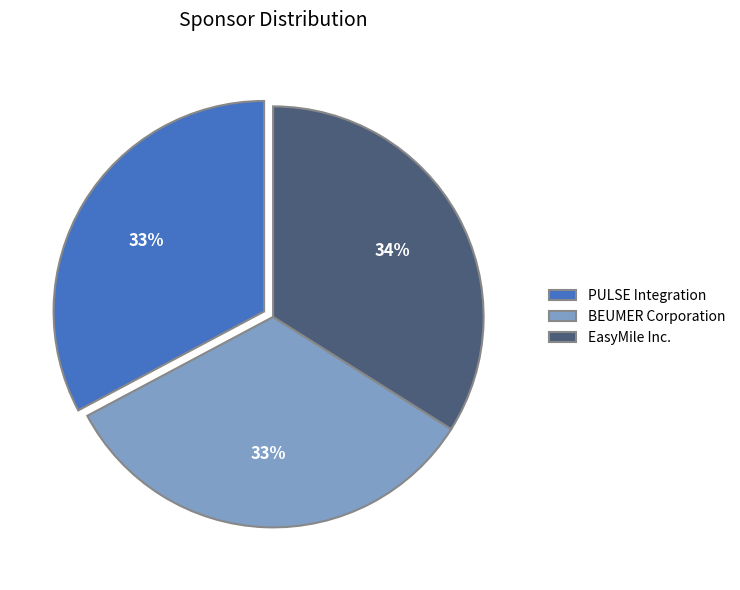

How many slices are in this pie chart?

3